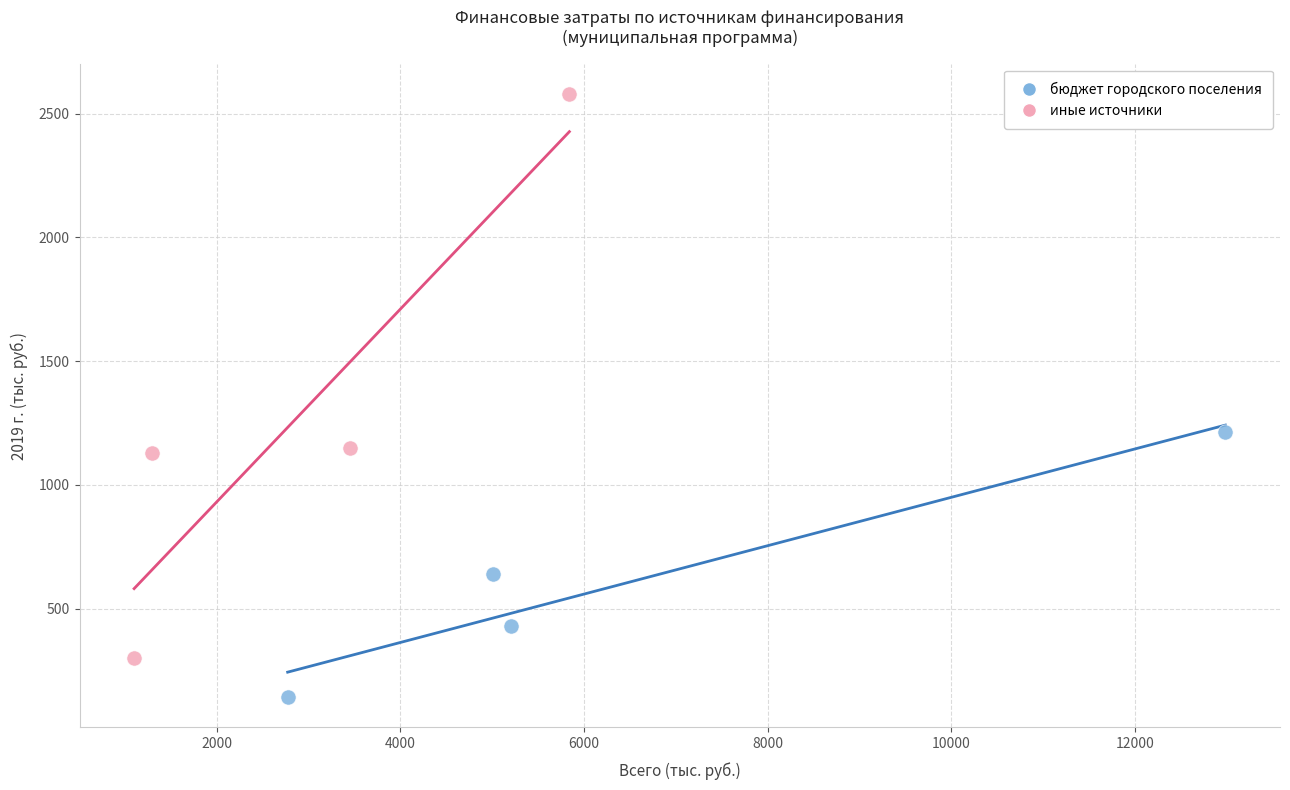

Which series reaches the maximum Y coordinate?

иные источники